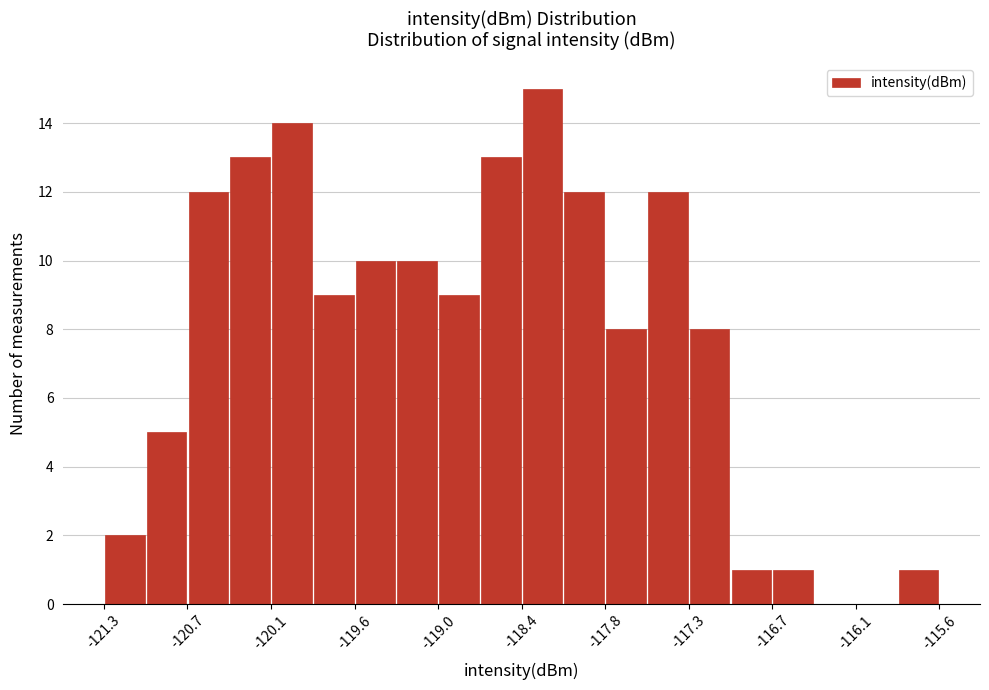

Around what value on the x-axis is the tallest bar? Give the approximate position of its centre, as read against the axis.

-118.3